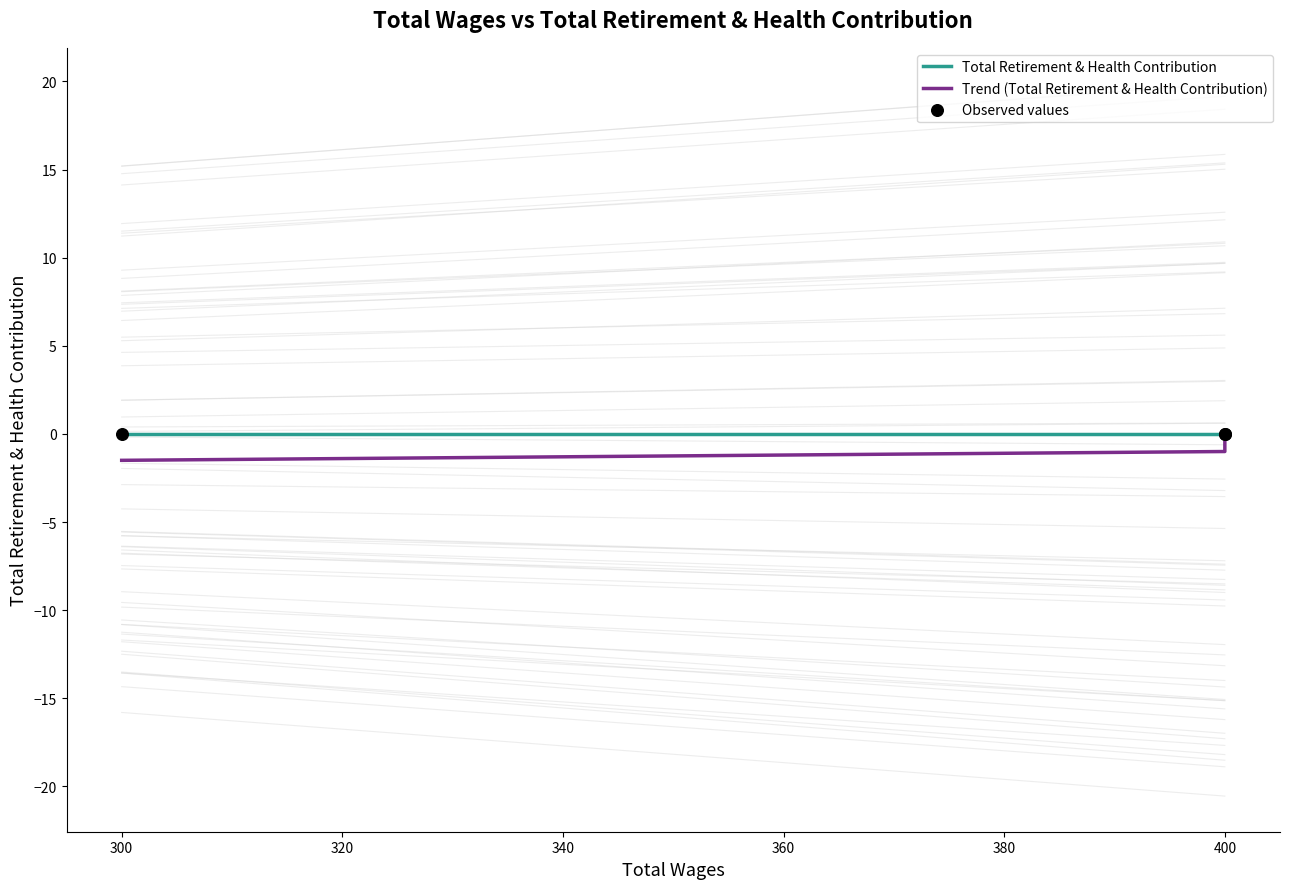

What are all the series names shown in the legend?

Total Retirement & Health Contribution, Trend (Total Retirement & Health Contribution), Observed values